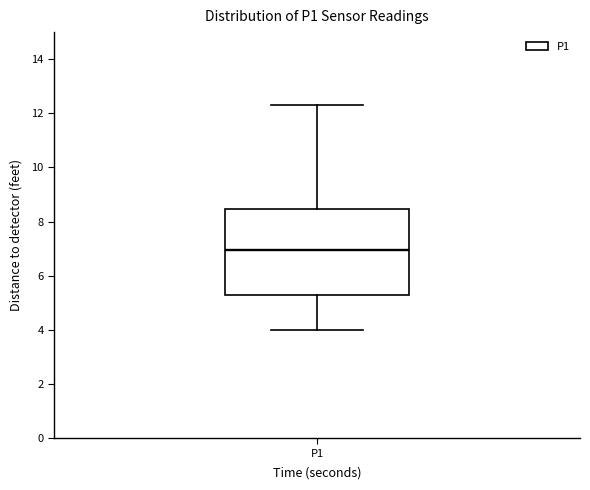

Where does the upper whisker of the box for P1 end on the y-axis? The values are not printed on the chart, so give them approximately, as read against the axis.

12.4